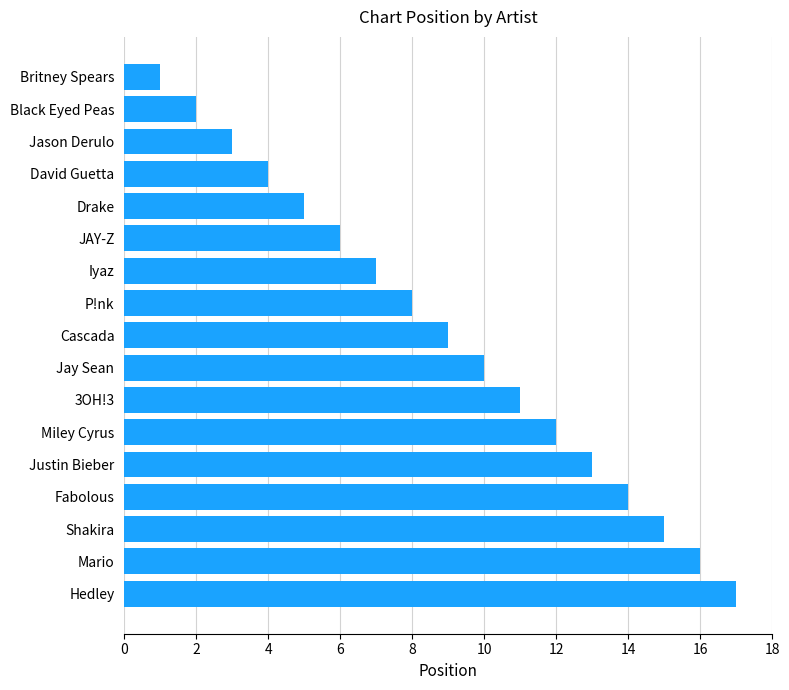

How many data points does each series have?

17